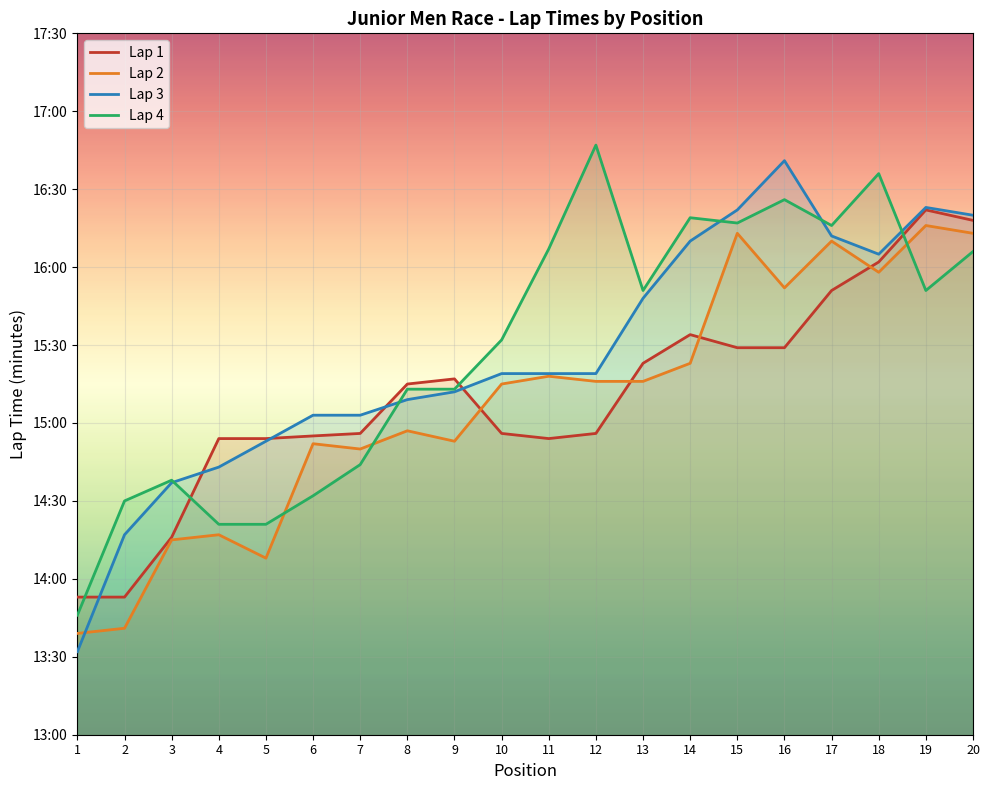

Where does the data first go above 11?

12